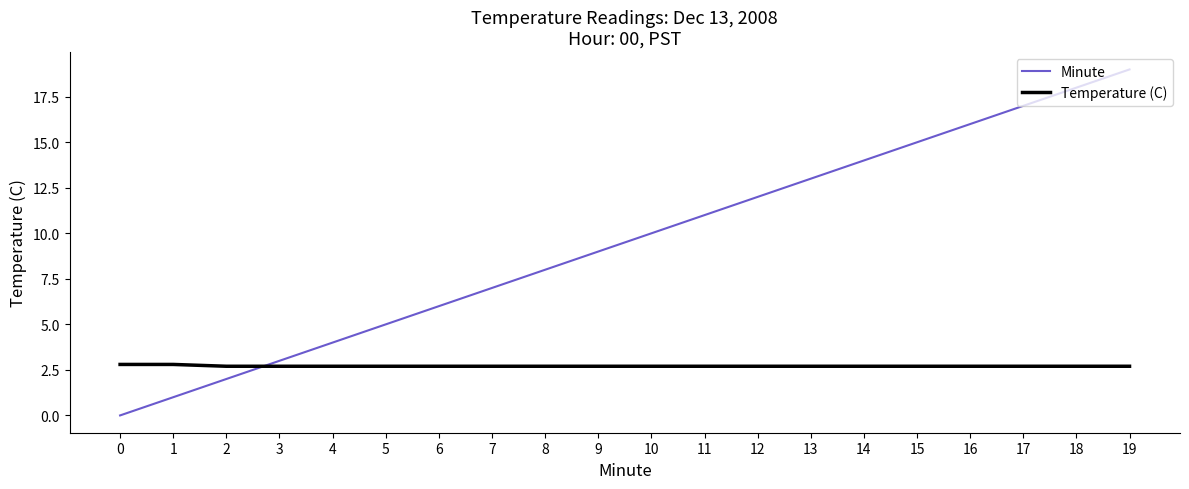

True or false: Temperature (C) has a value of 4.6 at 10.

False